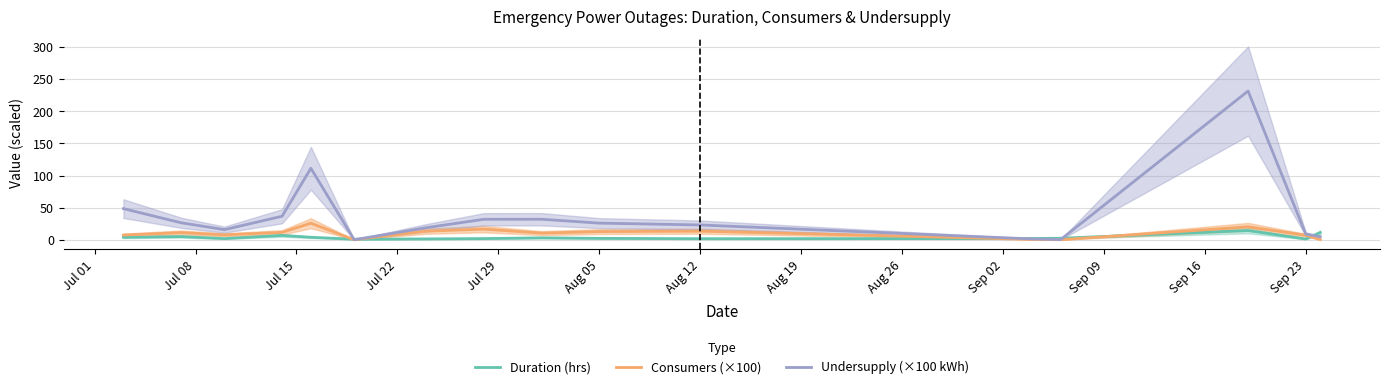

What is the maximum value for Duration (hrs)?

14.4